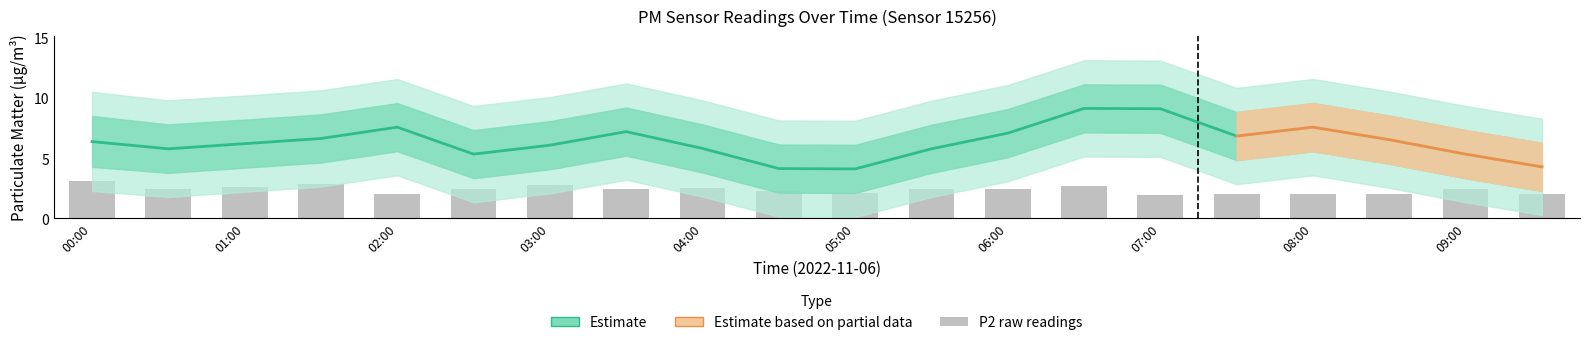

Reading left to right, transcribe all the data shown in this chart.

P1: 00:00=6.4	00:30=5.8	01:00=6.2	01:30=6.6	02:00=7.6	02:30=5.3	03:00=6.1	03:30=7.2	04:00=5.8	04:30=4.1	05:00=4.1	05:30=5.8	06:00=7.1	06:30=9.1	07:00=9.1	07:30=6.8	08:00=7.6	08:30=6.5	09:00=5.3	09:30=4.3
P2: 00:00=3.1	00:30=2.4	01:00=2.6	01:30=2.9	02:00=2.0	02:30=2.5	03:00=2.8	03:30=2.5	04:00=2.5	04:30=2.3	05:00=2.1	05:30=2.4	06:00=2.4	06:30=2.7	07:00=2.0	07:30=2.0	08:00=2.0	08:30=2.0	09:00=2.5	09:30=2.0
P1_upper: 00:00=8.5	00:30=7.8	01:00=8.2	01:30=8.6	02:00=9.6	02:30=7.3	03:00=8.1	03:30=9.2	04:00=7.8	04:30=6.1	05:00=6.1	05:30=7.8	06:00=9.1	06:30=11.1	07:00=11.1	07:30=8.8	08:00=9.6	08:30=8.5	09:00=7.3	09:30=6.3
P1_lower: 00:00=4.3	00:30=3.8	01:00=4.2	01:30=4.6	02:00=5.6	02:30=3.3	03:00=4.1	03:30=5.2	04:00=3.8	04:30=2.1	05:00=2.1	05:30=3.8	06:00=5.1	06:30=7.1	07:00=7.1	07:30=4.8	08:00=5.6	08:30=4.5	09:00=3.3	09:30=2.3
P1_outer_upper: 00:00=10.5	00:30=9.8	01:00=10.2	01:30=10.6	02:00=11.6	02:30=9.3	03:00=10.1	03:30=11.2	04:00=9.8	04:30=8.1	05:00=8.1	05:30=9.8	06:00=11.1	06:30=13.1	07:00=13.1	07:30=10.8	08:00=11.6	08:30=10.5	09:00=9.3	09:30=8.3
P1_outer_lower: 00:00=2.3	00:30=1.8	01:00=2.2	01:30=2.6	02:00=3.6	02:30=1.3	03:00=2.1	03:30=3.2	04:00=1.8	04:30=0.1	05:00=0.1	05:30=1.8	06:00=3.1	06:30=5.1	07:00=5.1	07:30=2.8	08:00=3.6	08:30=2.5	09:00=1.3	09:30=0.3